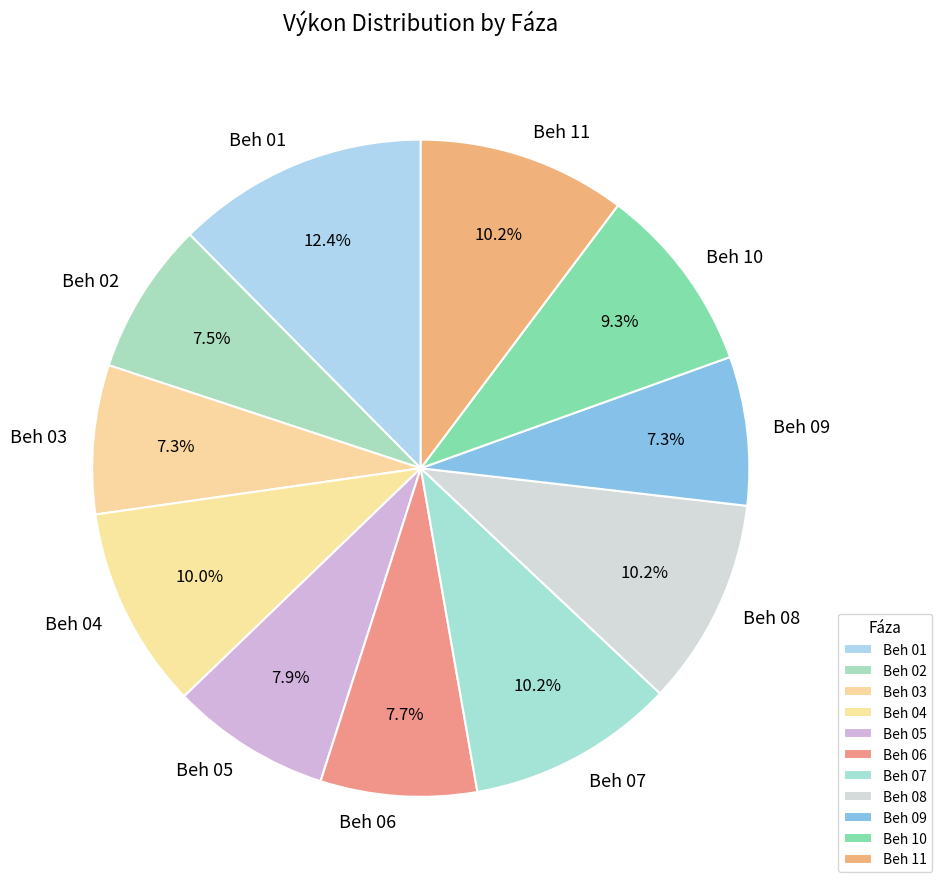

Combined, do Beh 05 and Beh 07 account for over 50%?

No